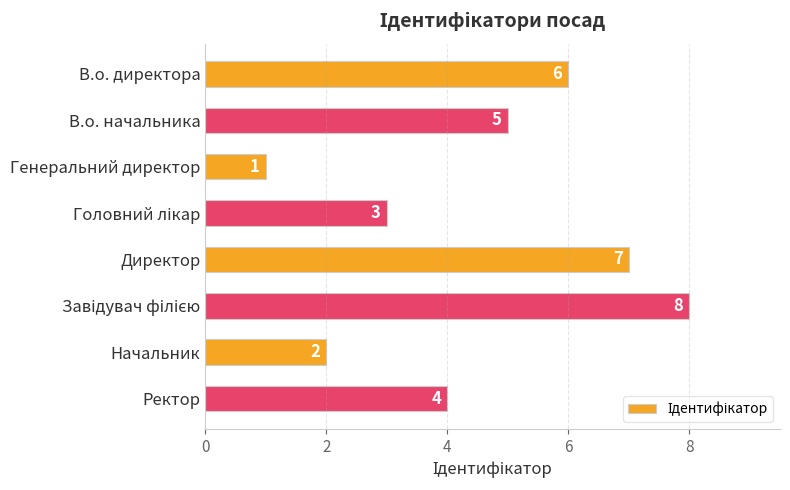

At which label is the value closest to 4?

Ректор